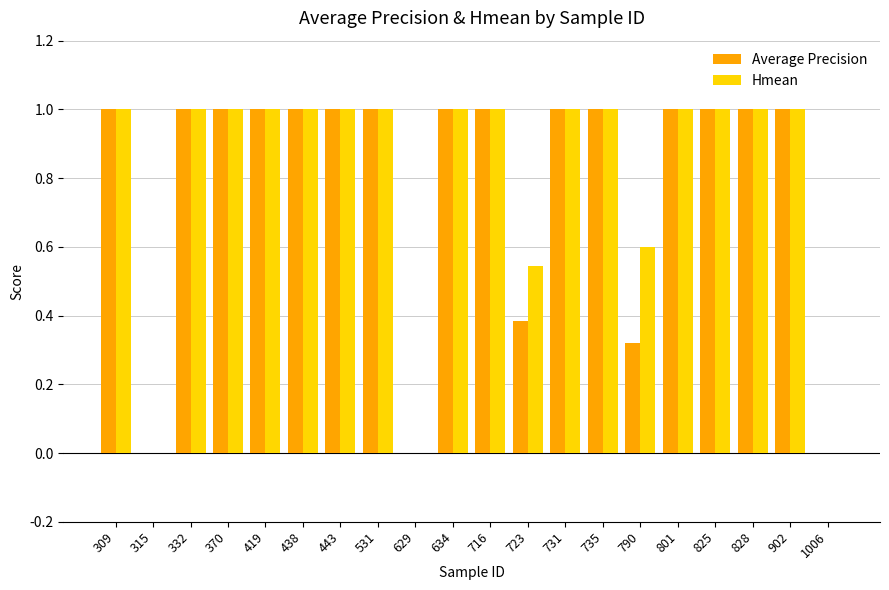

What is the total value across all series at 902?

2.0